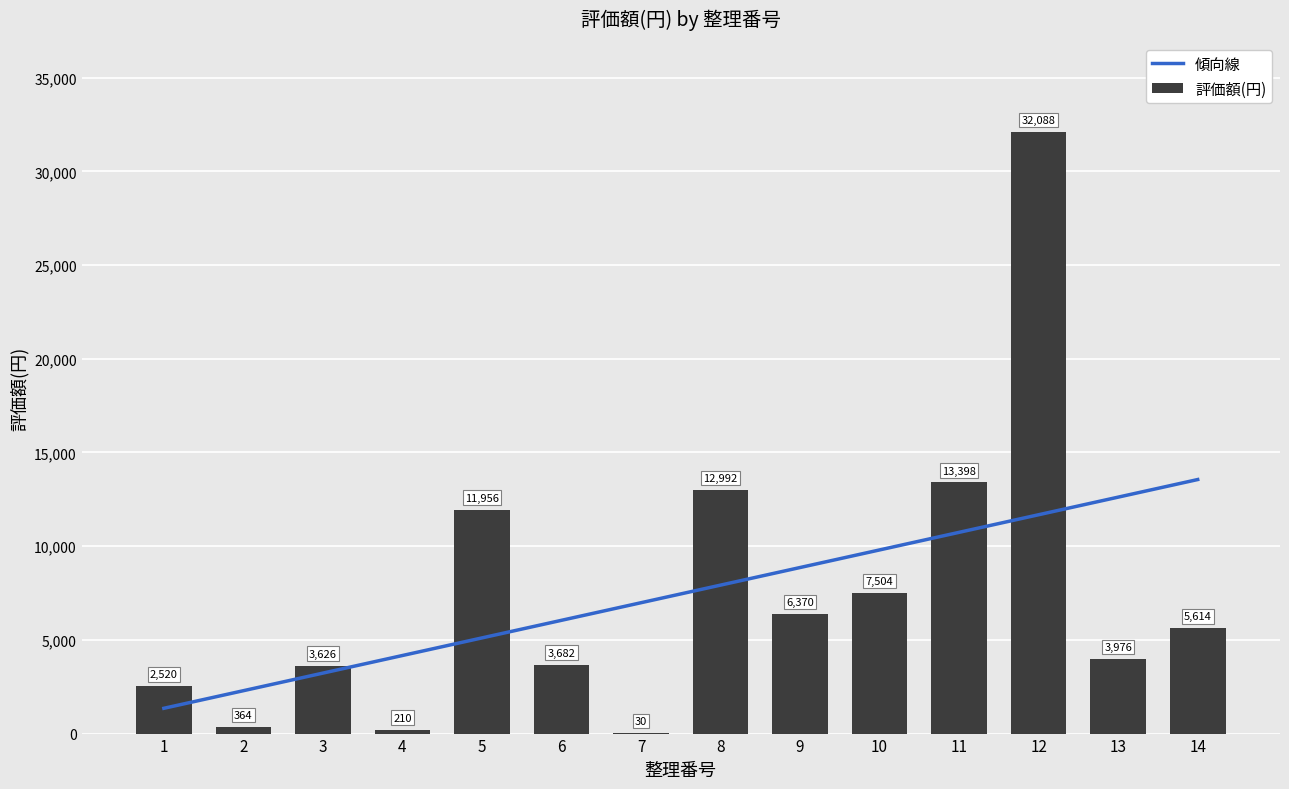

True or false: the data shows 3592 at 9.

False